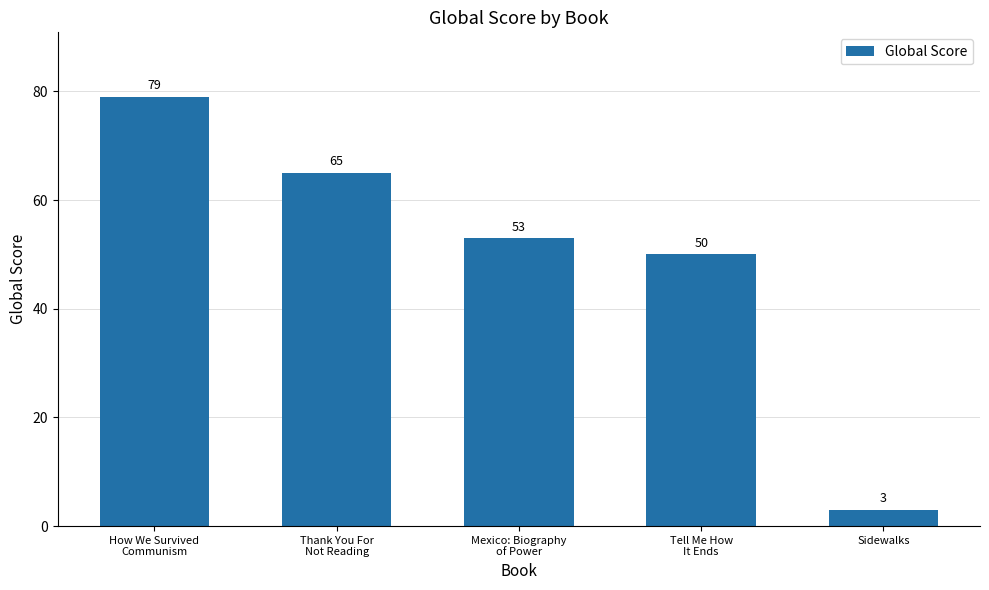

List the labels in order of value, largest first.

How We Survived
Communism, Thank You For
Not Reading, Mexico: Biography
of Power, Tell Me How
It Ends, Sidewalks